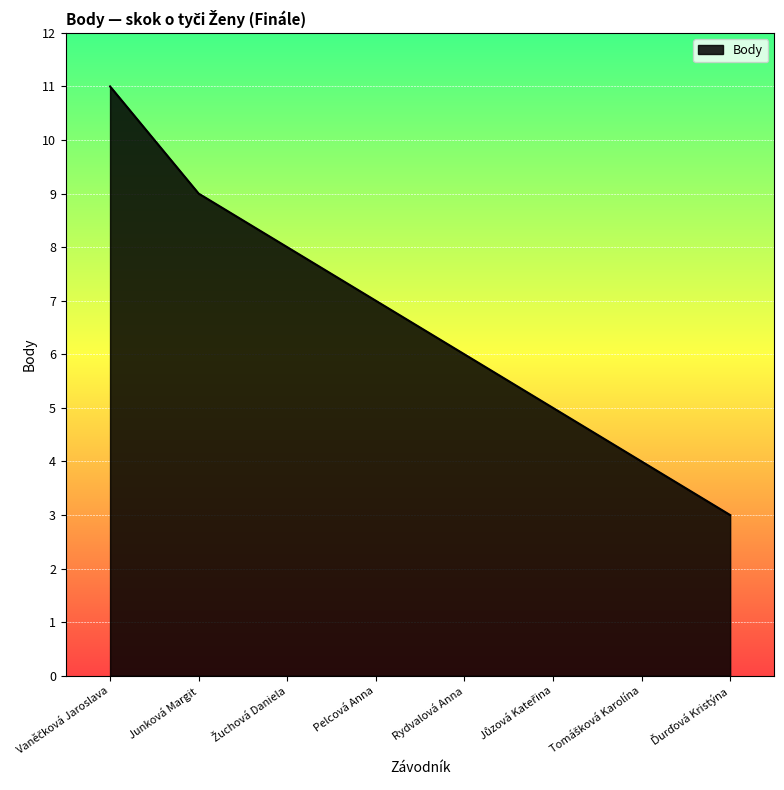

How many distinct data groups are displayed?

1